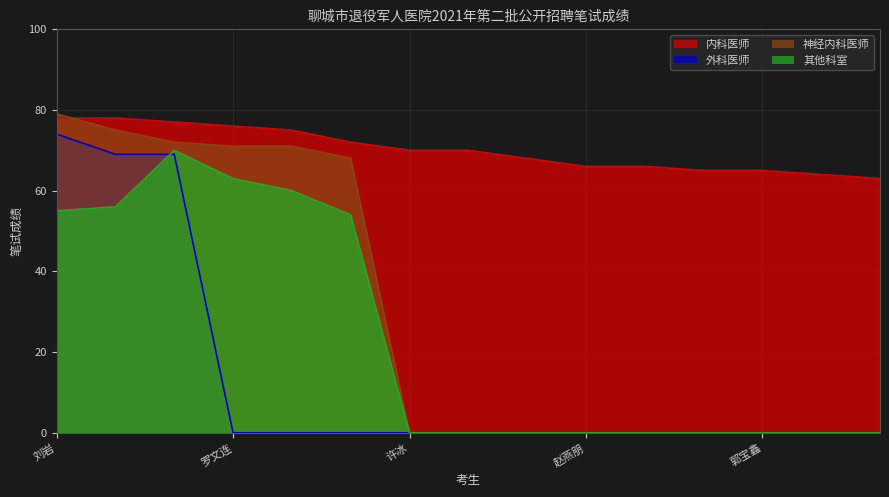

What is the difference between the maximum and minimum values in the 神经内科医师 series?

79